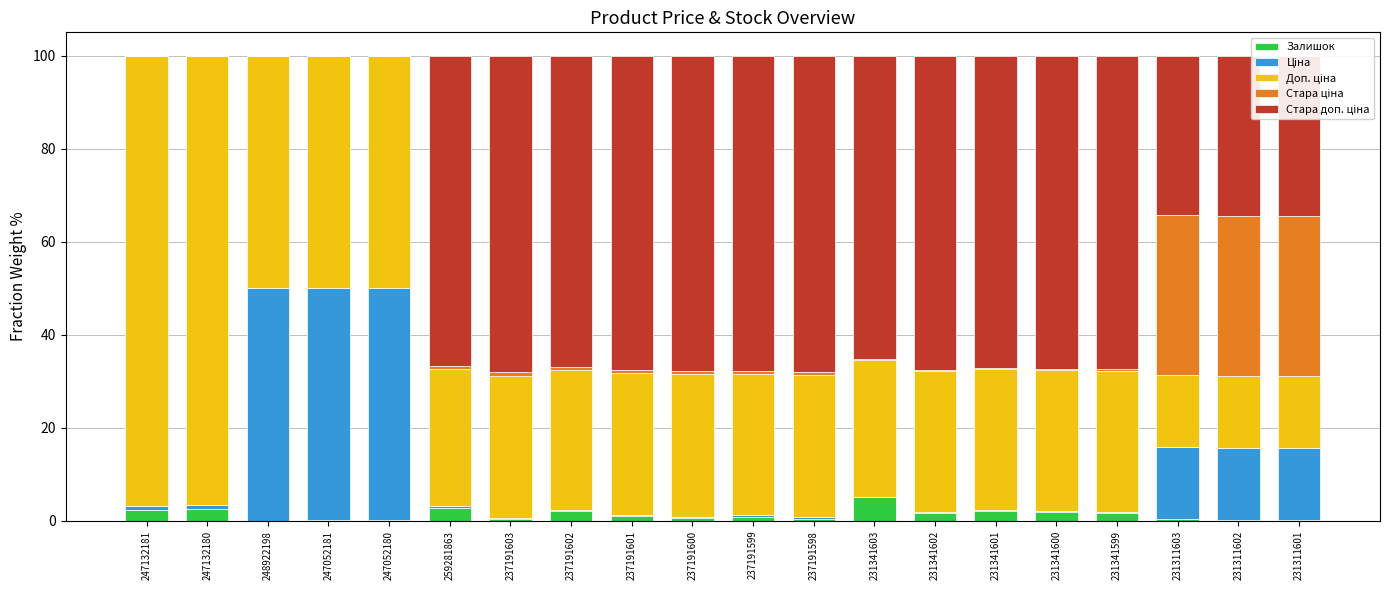

Which category has the highest value in the Залишок series?

231341603